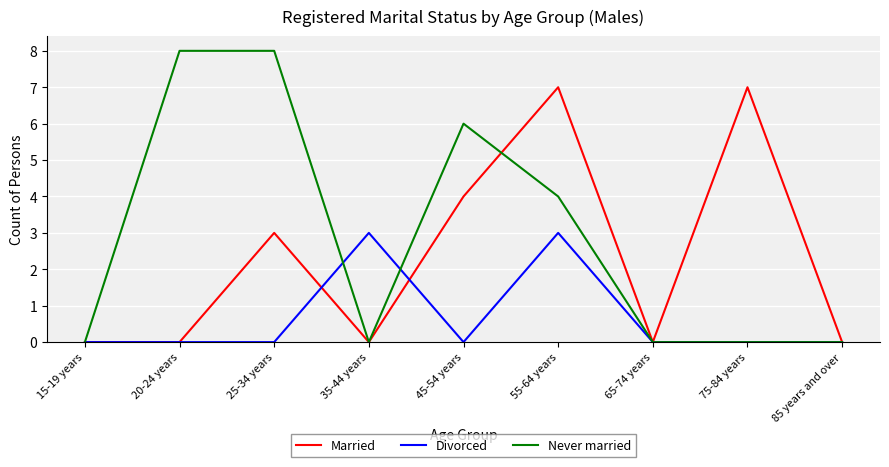

The Married series shows 0 at 85 years and over. True or false?

True